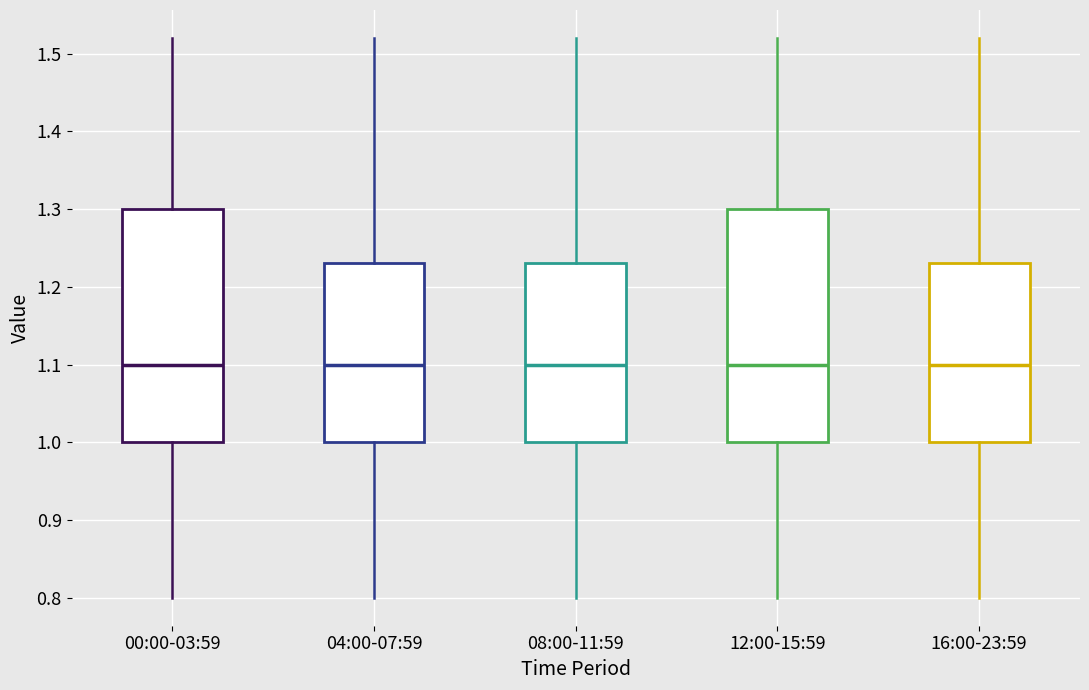

Where does the upper whisker of the box for 00:00-03:59 end on the y-axis? The values are not printed on the chart, so give them approximately, as read against the axis.

1.52